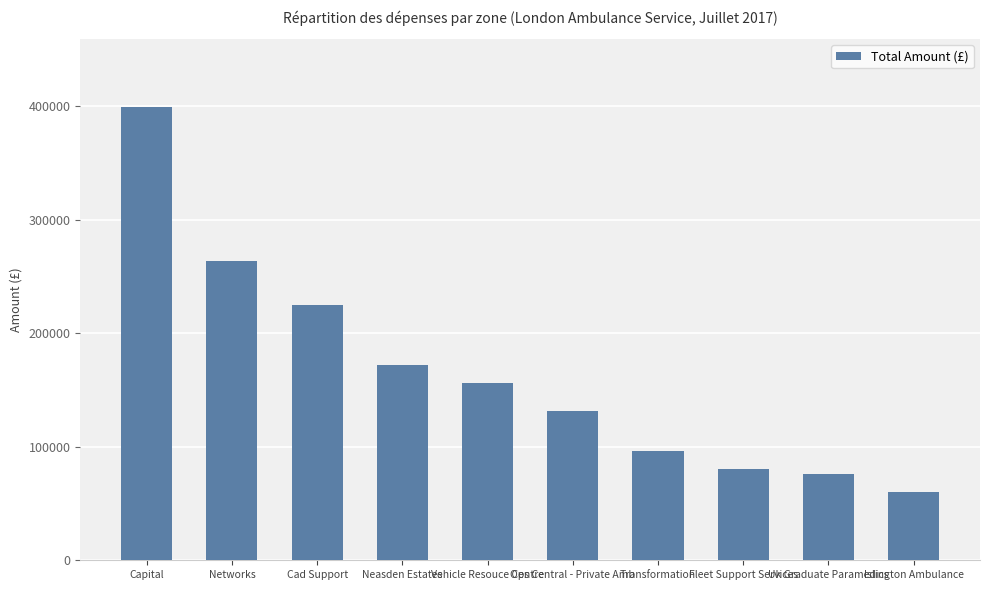

What is the maximum value shown in the chart?

399028.7